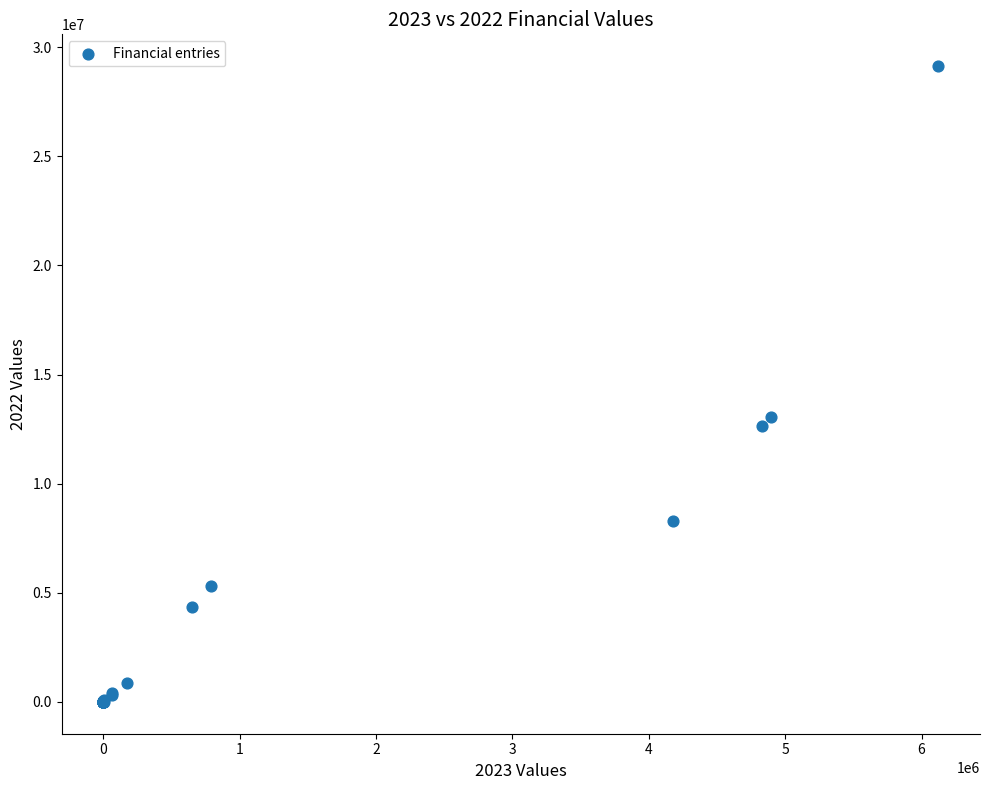

What Y value in the scatter plot is closest to 14567679?

13040580.7